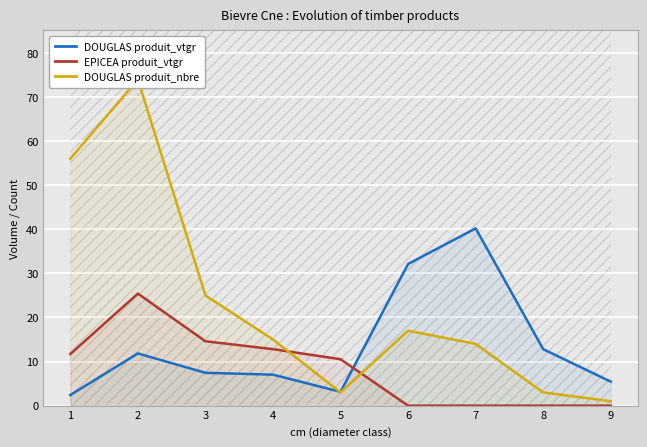

Which category has the highest value in the EPICEA produit_vtgr series?

2